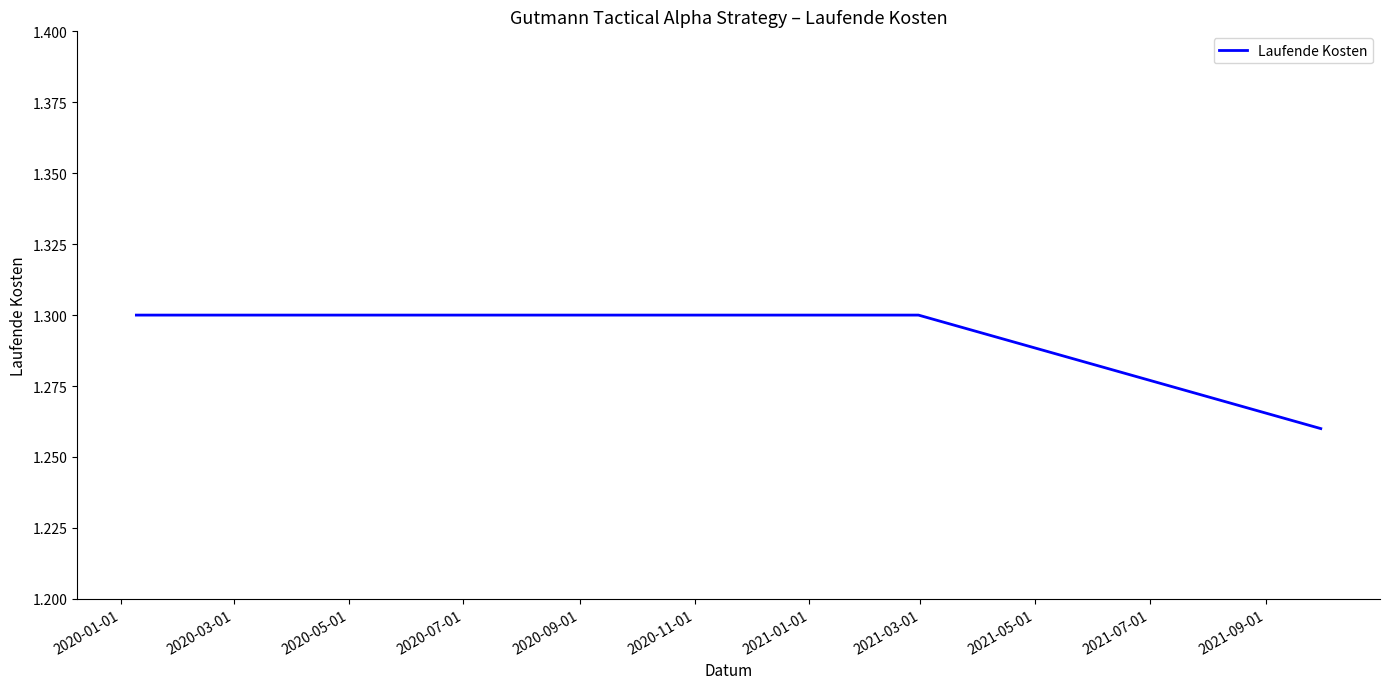

Count the values in the range 1 to 2.

3